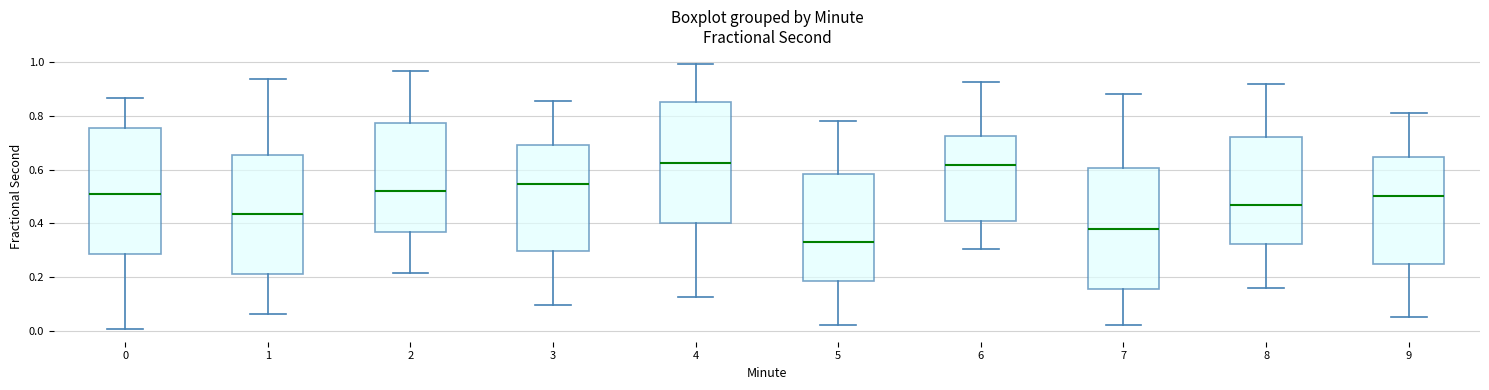

Reading left to right, read every box against the y-axis: the position of its median line, the range the box covers, and the ends of its whiskers. The values are not printed on the chart, so give them approximately, as read against the axis.

0: median 0.52, box 0.28 to 0.76, whiskers 0.00 to 0.86
1: median 0.44, box 0.22 to 0.66, whiskers 0.06 to 0.94
2: median 0.52, box 0.36 to 0.78, whiskers 0.22 to 0.96
3: median 0.54, box 0.30 to 0.70, whiskers 0.10 to 0.86
4: median 0.62, box 0.40 to 0.86, whiskers 0.12 to 1.00
5: median 0.34, box 0.18 to 0.58, whiskers 0.02 to 0.78
6: median 0.62, box 0.40 to 0.72, whiskers 0.30 to 0.92
7: median 0.38, box 0.16 to 0.60, whiskers 0.02 to 0.88
8: median 0.48, box 0.32 to 0.72, whiskers 0.16 to 0.92
9: median 0.50, box 0.26 to 0.64, whiskers 0.06 to 0.82